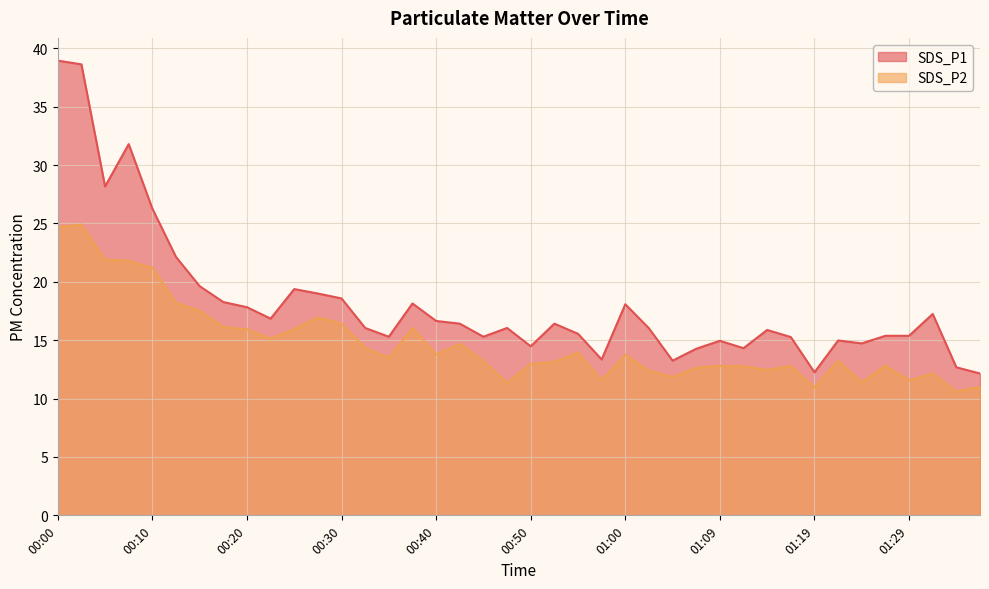

Reading left to right, extract all data points from this chart.

SDS_P1: 00:00=39.0	00:03=38.6	00:05=28.2	00:08=31.8	00:10=26.3	00:13=22.1	00:15=19.6	00:18=18.3	00:20=17.8	00:23=16.9	00:25=19.4	00:28=19.0	00:30=18.6	00:33=16.1	00:35=15.3	00:37=18.1	00:40=16.6	00:42=16.4	00:45=15.3	00:47=16.1	00:50=14.5	00:52=16.4	00:55=15.6	00:57=13.3	01:00=18.1	01:02=16.0	01:04=13.2	01:07=14.3	01:09=14.9	01:12=14.3	01:14=15.9	01:17=15.3	01:19=12.2	01:22=15.0	01:24=14.7	01:27=15.4	01:29=15.4	01:32=17.2	01:34=12.7	01:36=12.2
SDS_P2: 00:00=24.7	00:03=24.9	00:05=21.9	00:08=21.8	00:10=21.2	00:13=18.2	00:15=17.5	00:18=16.1	00:20=15.9	00:23=15.2	00:25=15.9	00:28=16.9	00:30=16.4	00:33=14.3	00:35=13.5	00:37=16.1	00:40=13.8	00:42=14.7	00:45=13.2	00:47=11.3	00:50=13.0	00:52=13.1	00:55=13.9	00:57=11.6	01:00=13.8	01:02=12.4	01:04=11.8	01:07=12.7	01:09=12.8	01:12=12.8	01:14=12.4	01:17=12.8	01:19=10.9	01:22=13.2	01:24=11.4	01:27=12.8	01:29=11.6	01:32=12.2	01:34=10.6	01:36=11.0